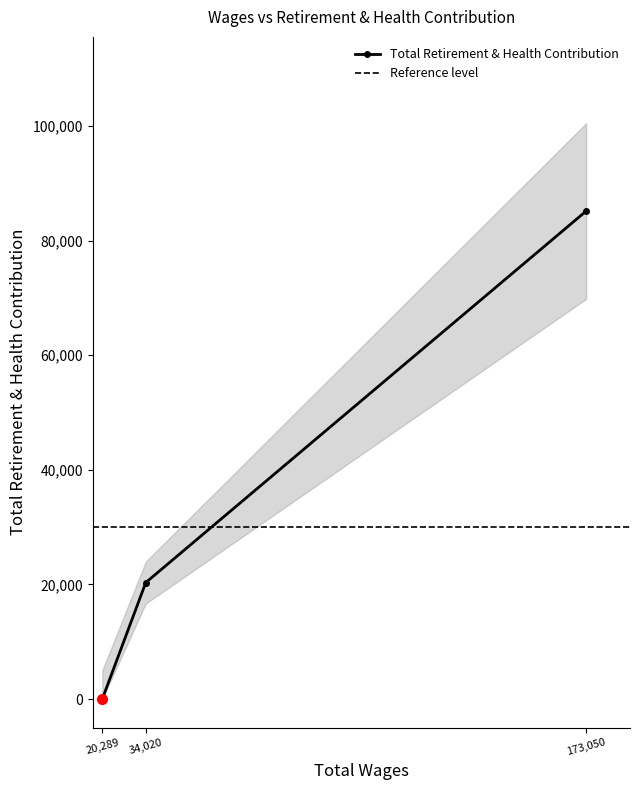

List the labels in order of value, smallest first.

20289.0, 34020.0, 173050.0